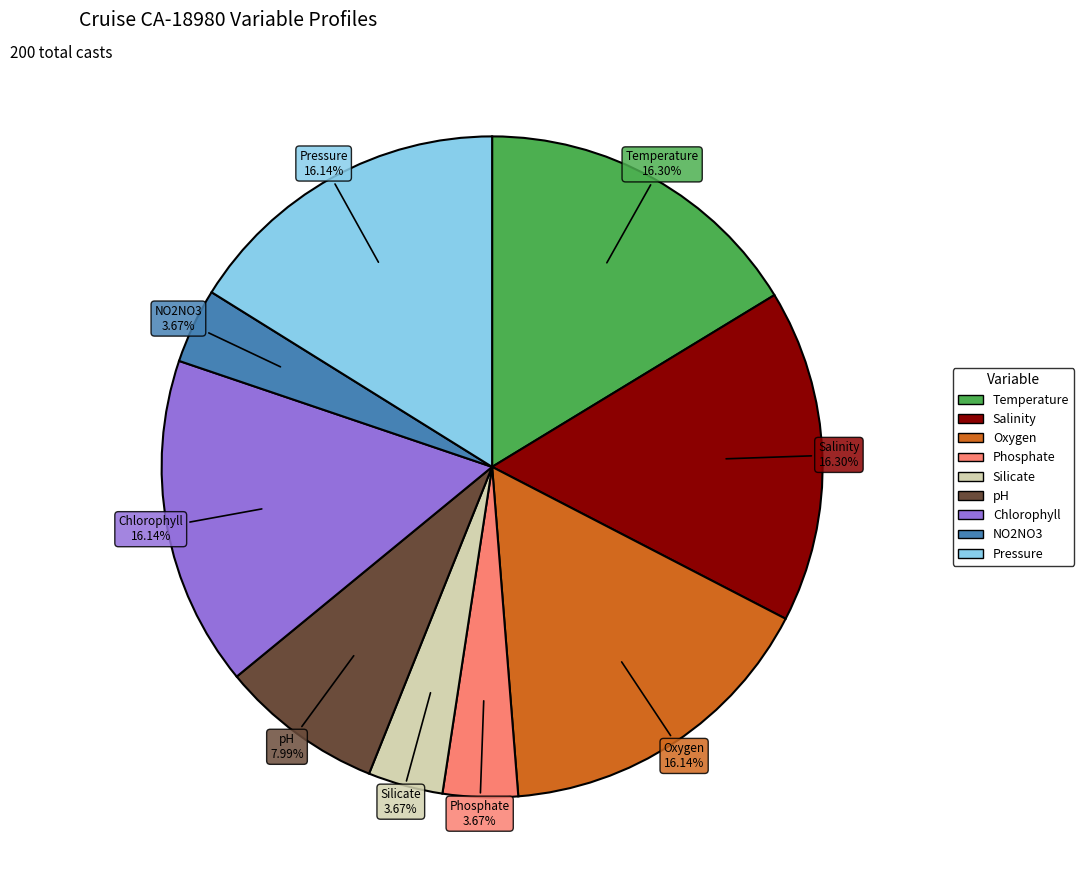

The Silicate slice represents 4% of the pie. True or false?

True